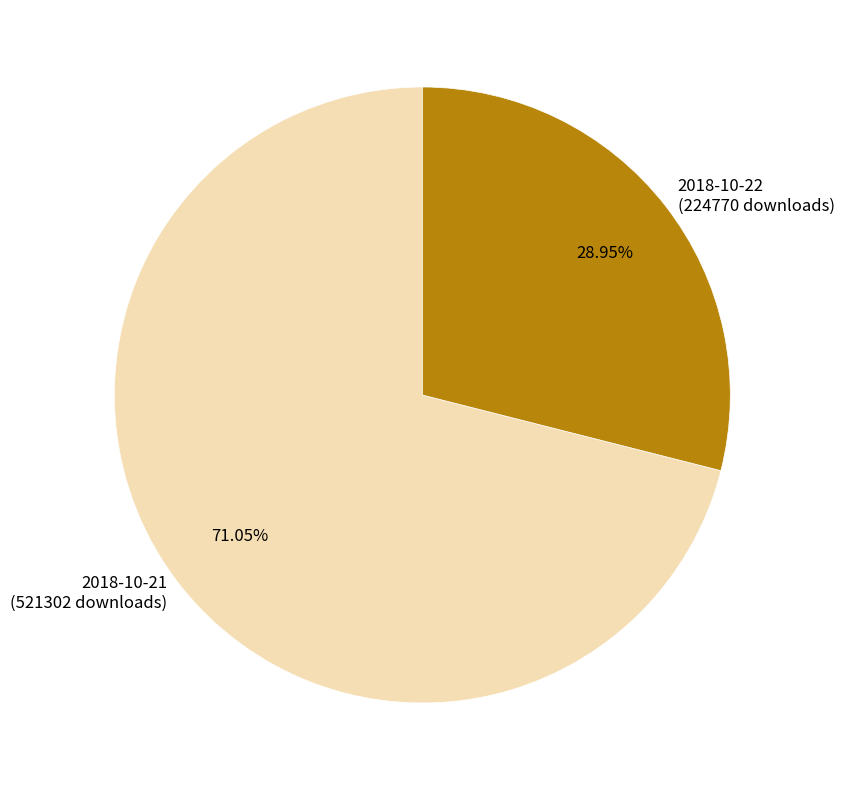

Is there any slice that represents more than half of the pie?

Yes